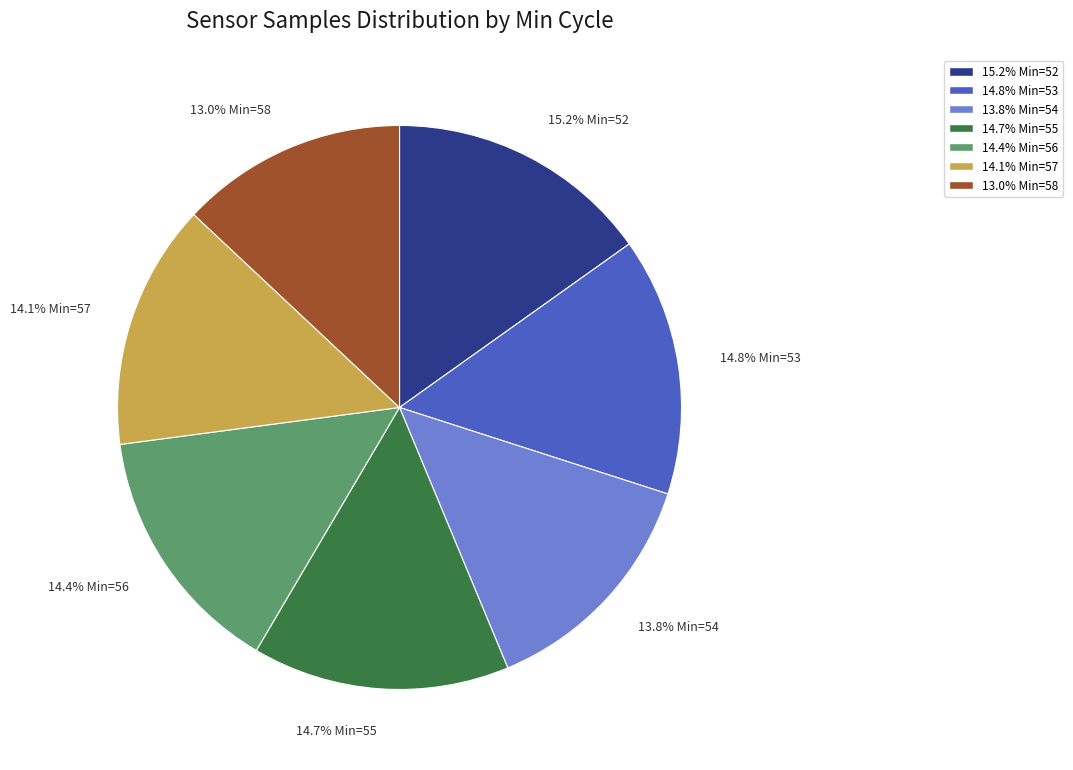

To the nearest percent, what is the average slice percentage?

14%